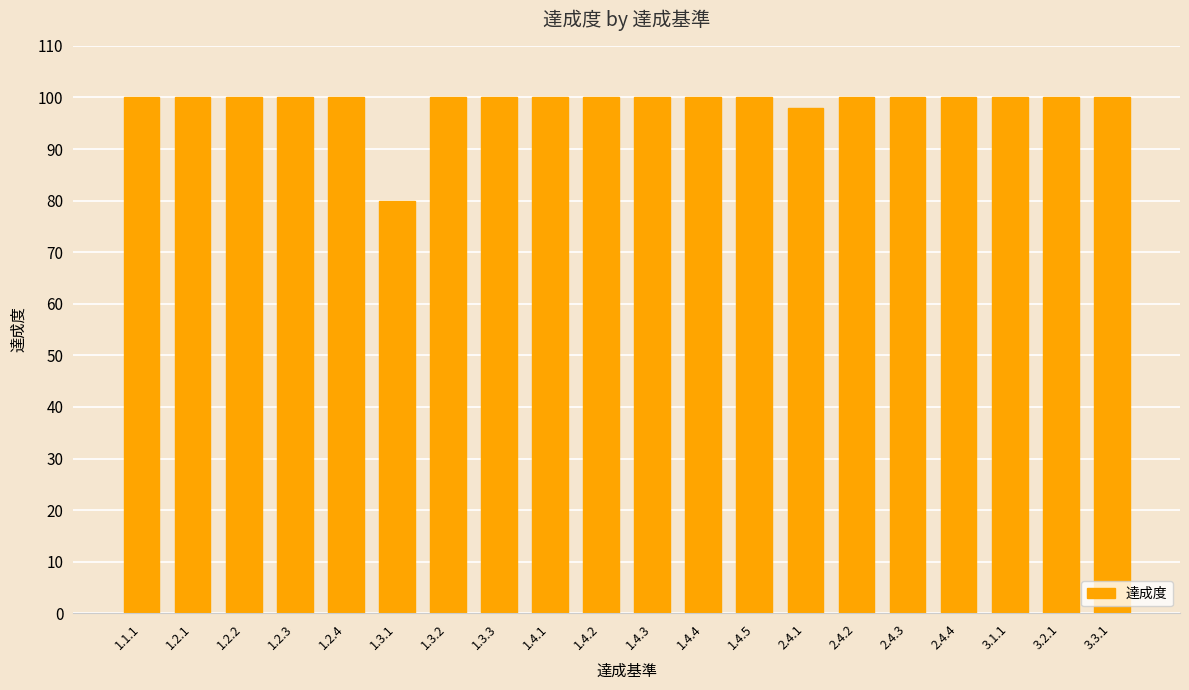

Are the bars grouped side by side (vs. stacked)?

No